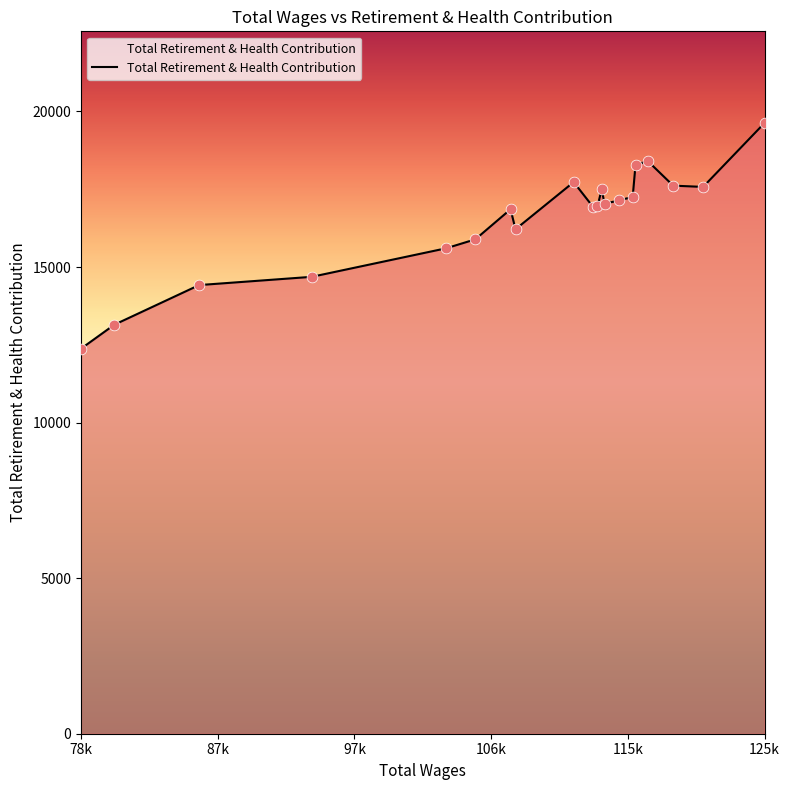

What is the difference between the maximum and minimum values?

7255